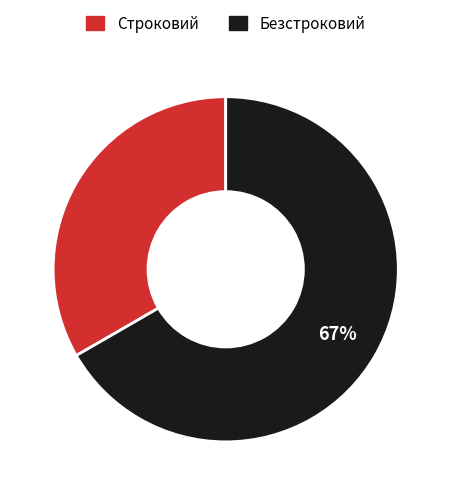

True or false: Строковий accounts for 41% of the total.

False